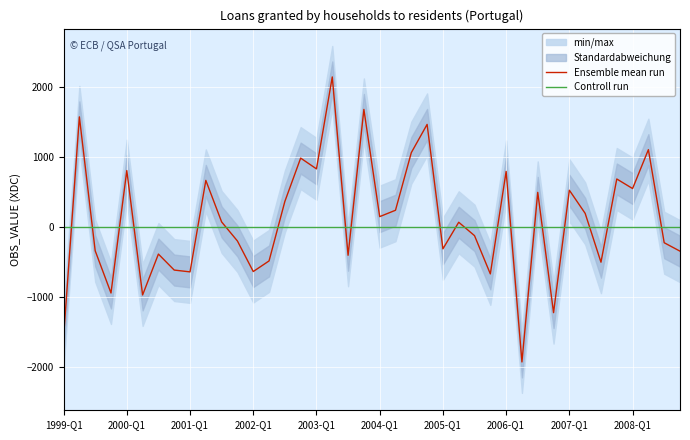

What position from the left is 18?

19